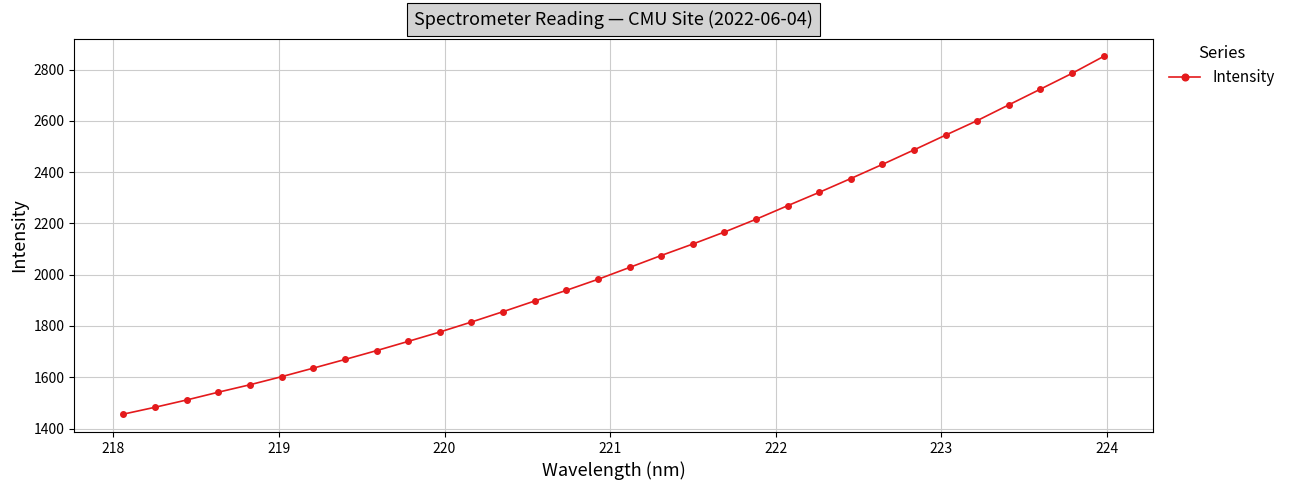

What is the smallest value displayed?

1456.0